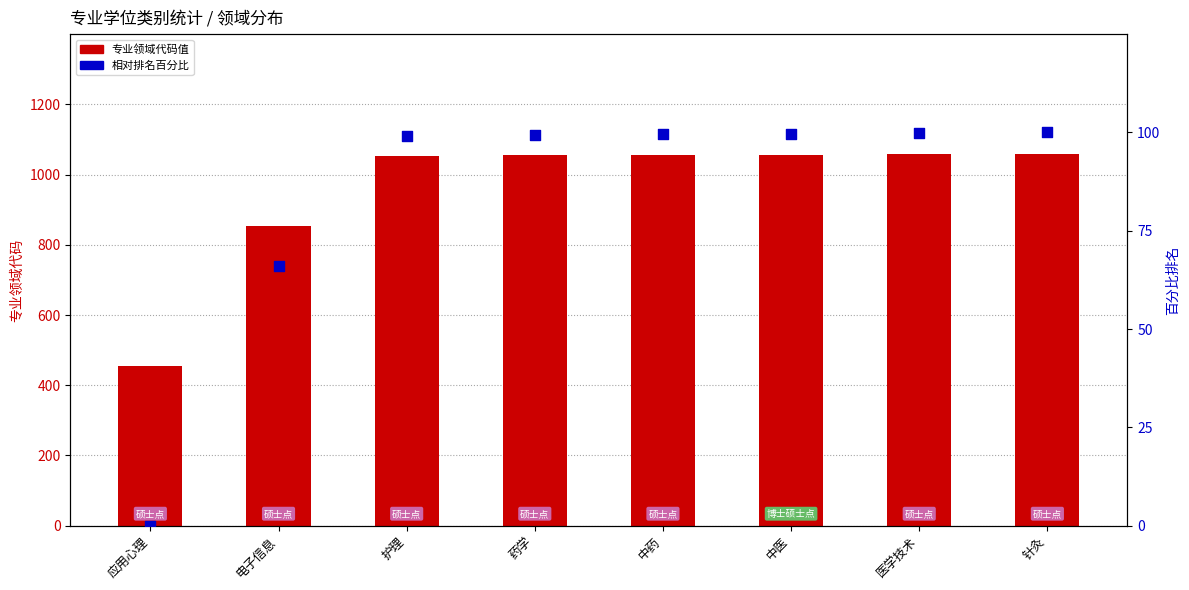

Which series has the largest Y range (max minus min)?

专业领域代码值